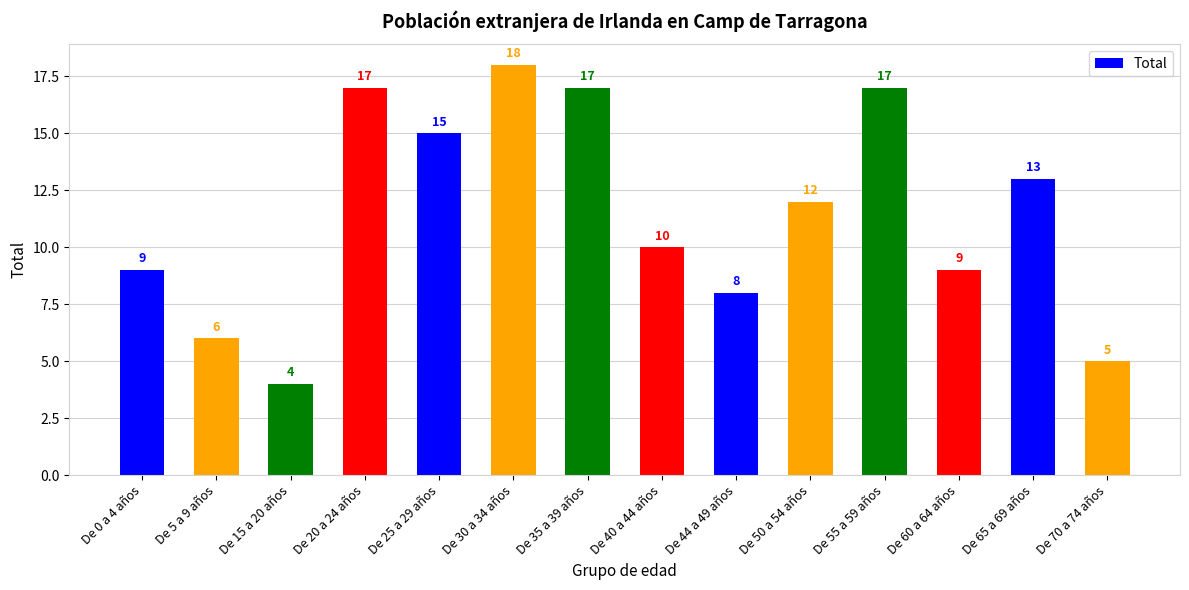

Reading left to right, list all the values displayed in this chart.

9	6	4	17	15	18	17	10	8	12	17	9	13	5